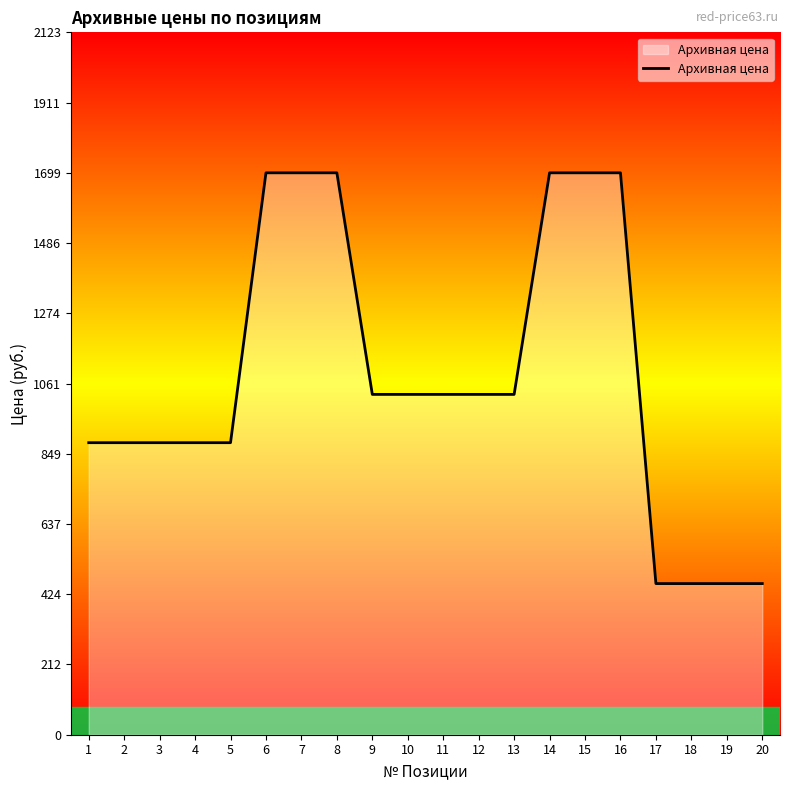

What is the smallest value displayed?

457